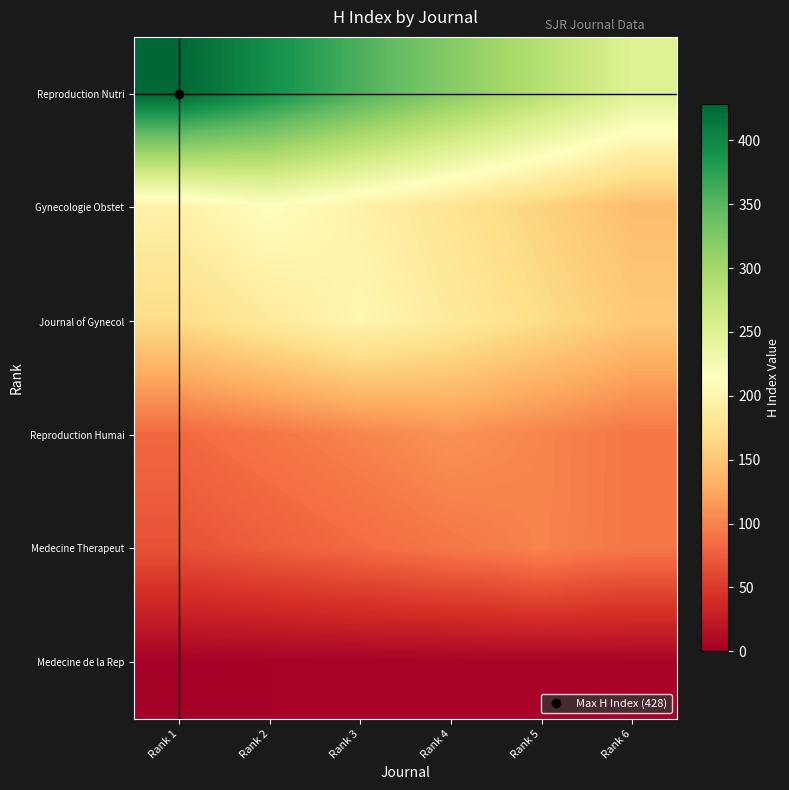

Rank the series at Rank 5 from lowest to highest value.

Medecine de la Rep, Medecine Therapeut, Reproduction Humai, Gynecologie Obstet, Journal of Gynecol, Reproduction Nutri